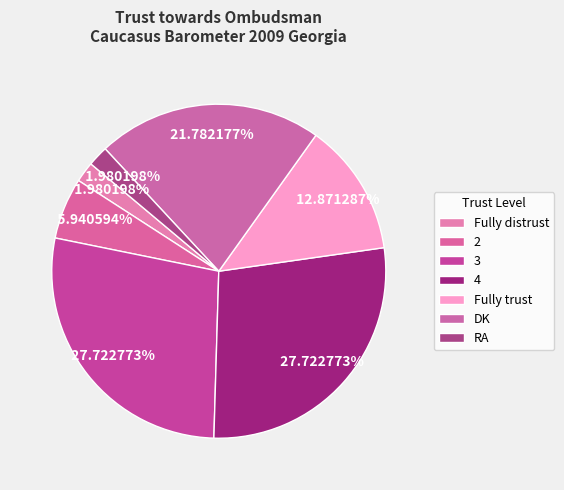

Rank the categories by value from highest to lowest.

3, 4, DK, Fully trust, 2, Fully distrust, RA